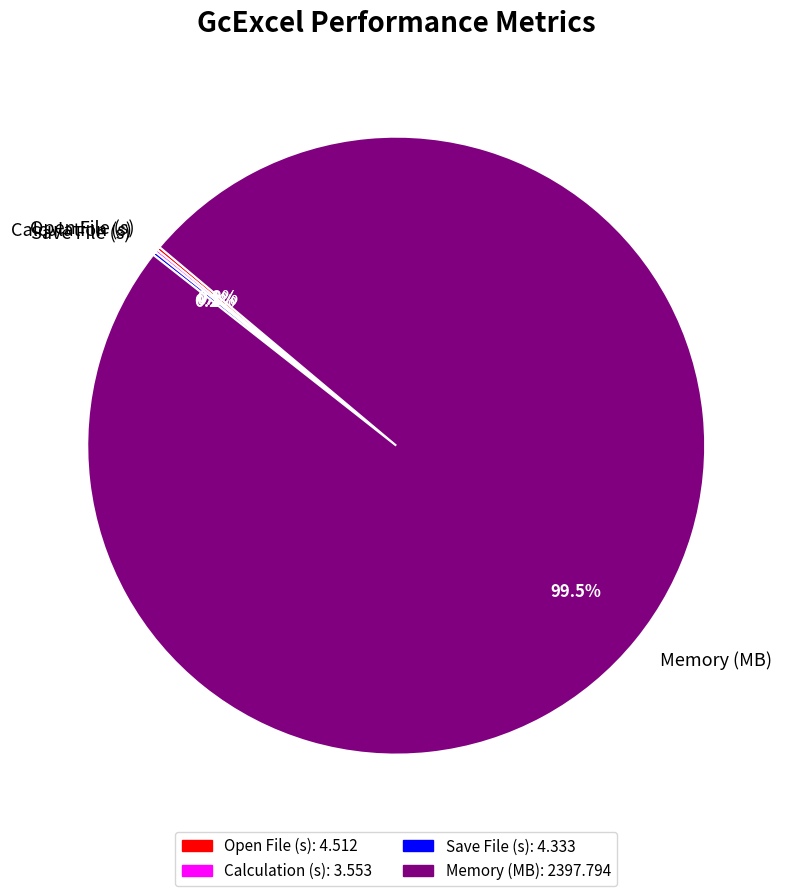

True or false: Memory (MB) accounts for 89% of the total.

False